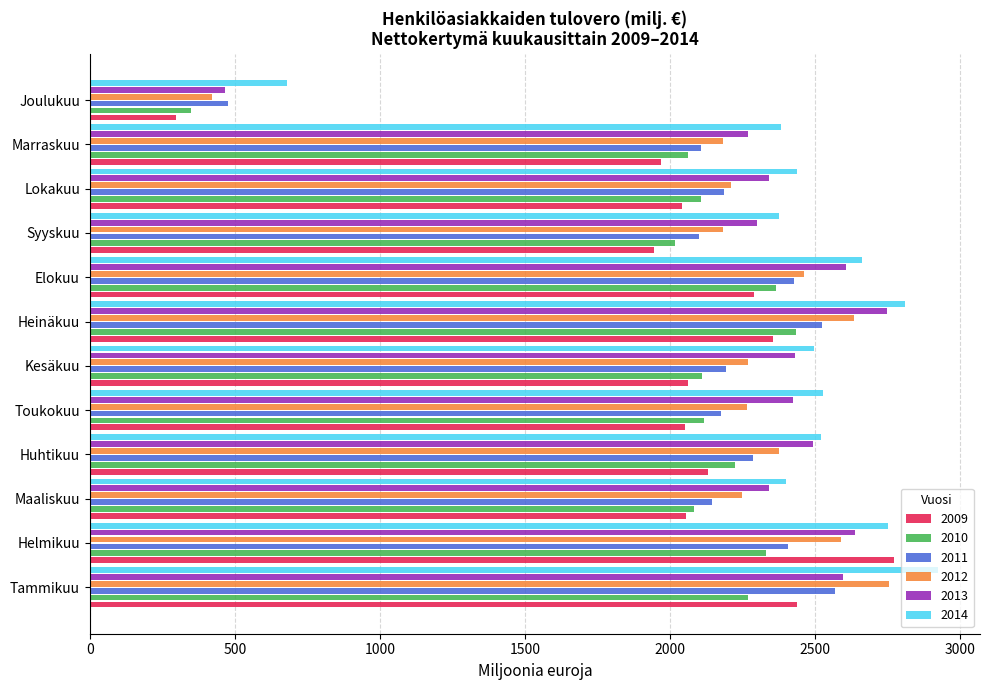

Which series changed the most between Huhtikuu and Marraskuu?

2013